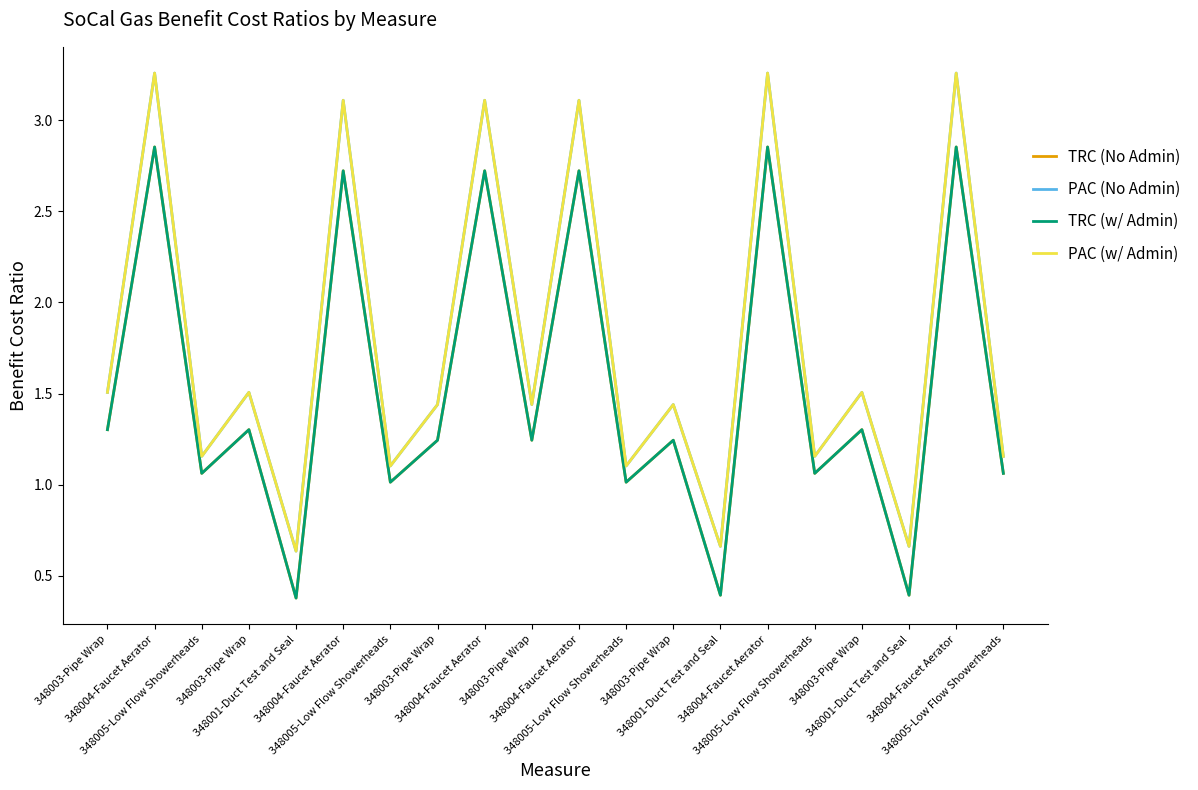

Does the chart display data point markers on the line(s)?

No